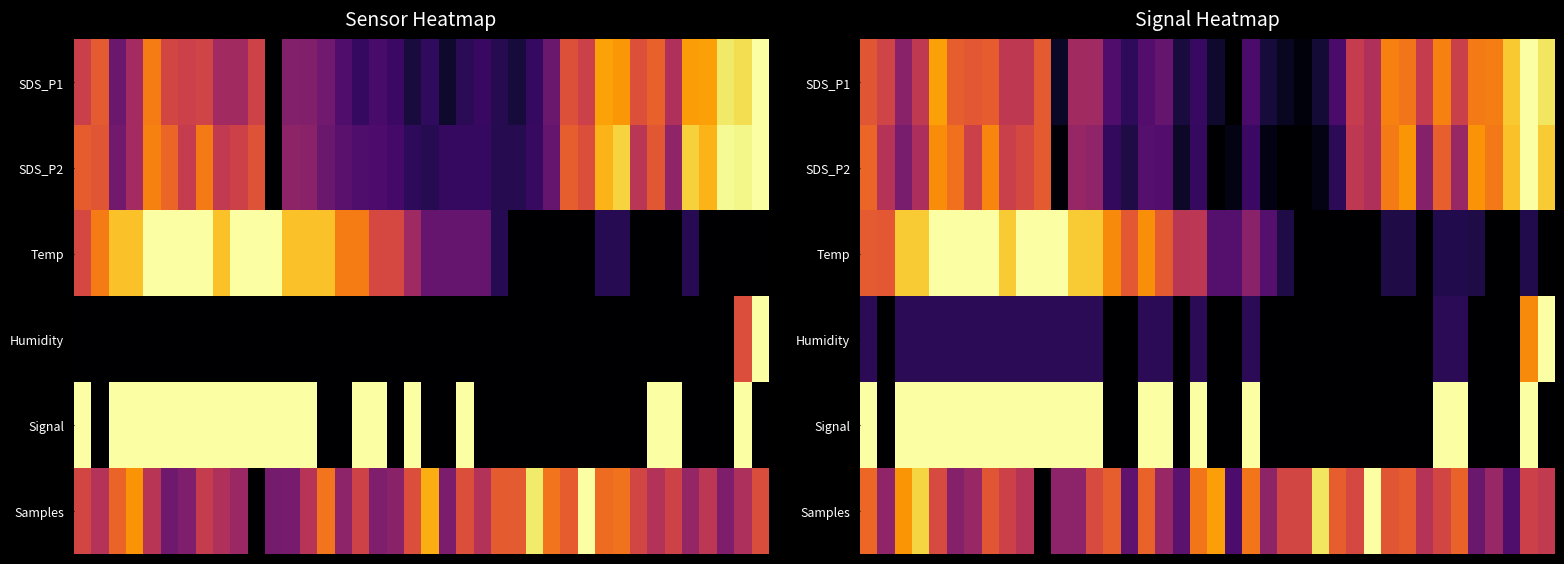

What is the difference between the maximum and second lowest values in the Signal series?

1.0